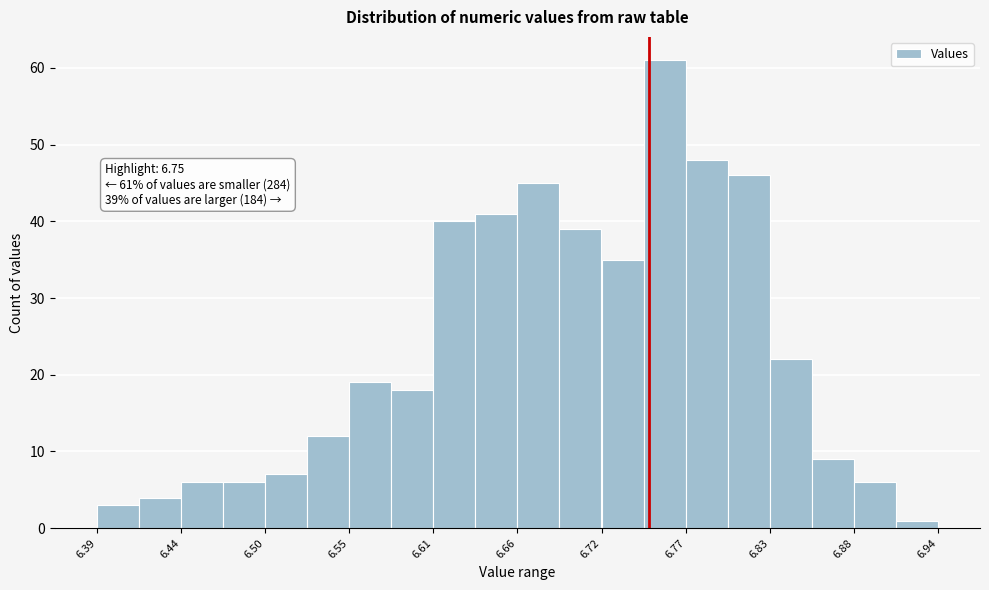

Around what value on the x-axis is the tallest bar? Give the approximate position of its centre, as read against the axis.

6.76